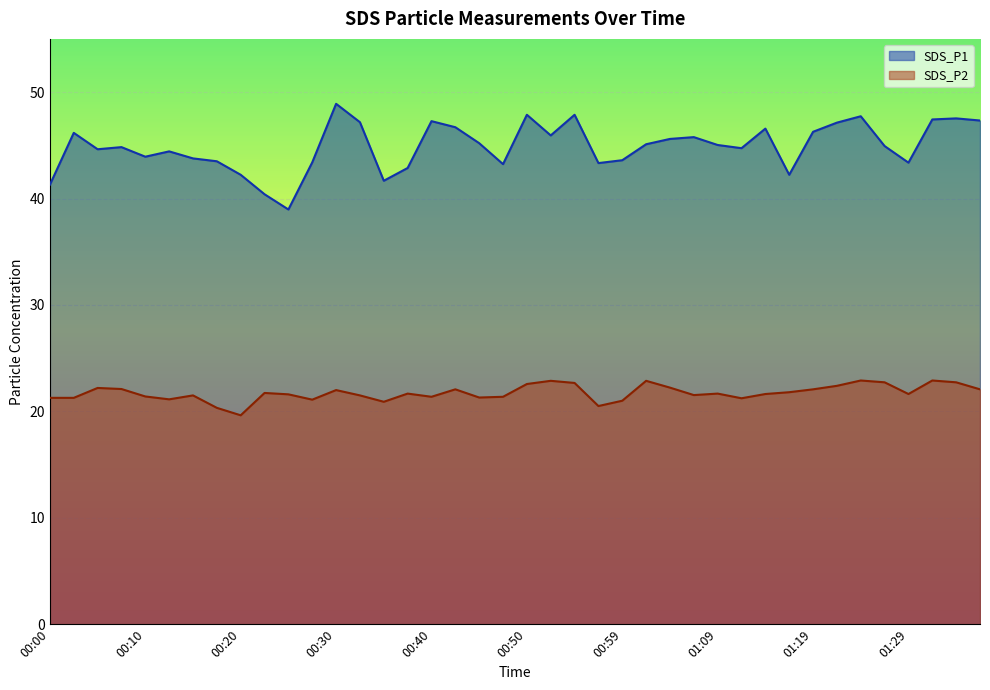

The value of SDS_P1 at 00:40 is 47.3. True or false?

True